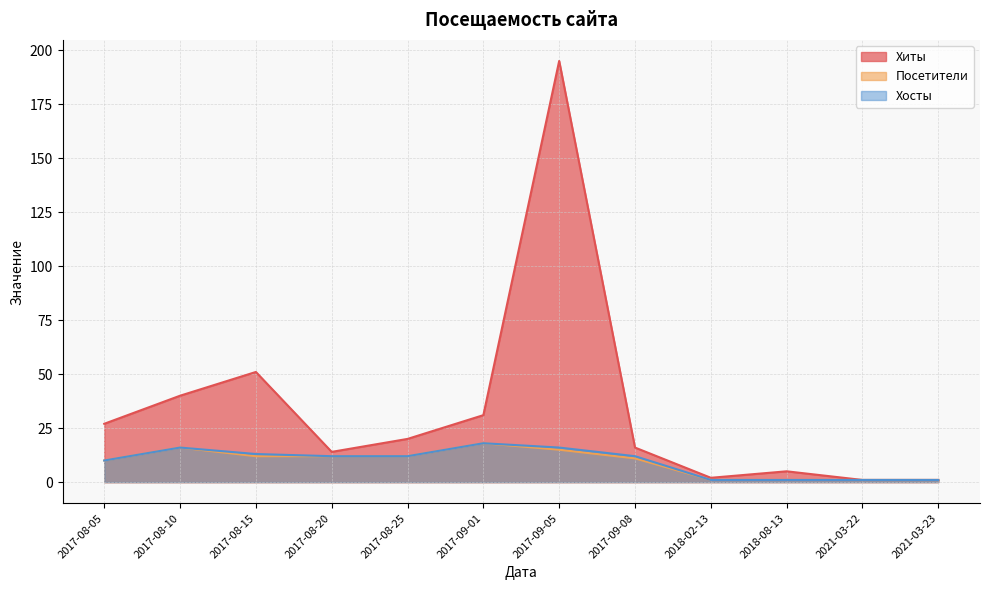

How many data points in Посетители are less than 12?

6